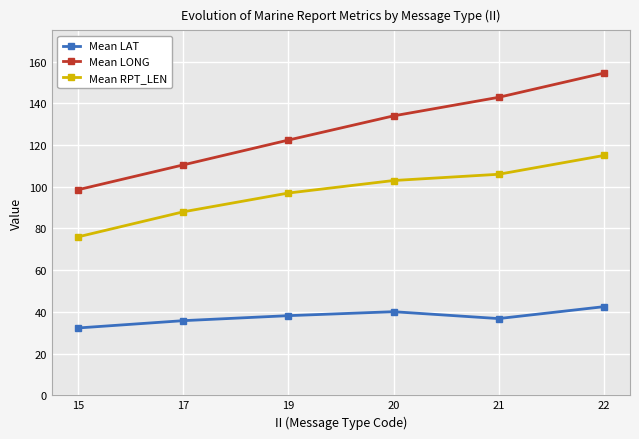

Is it true that Mean LAT equals 42.5 at 22?

True